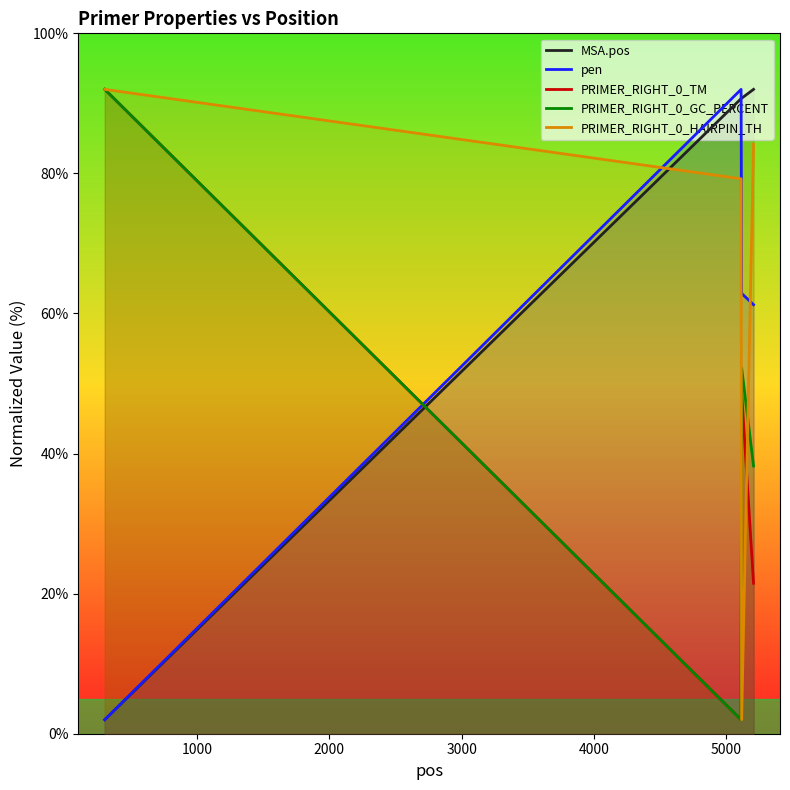

Which series has the largest total across all categories?

MSA.pos